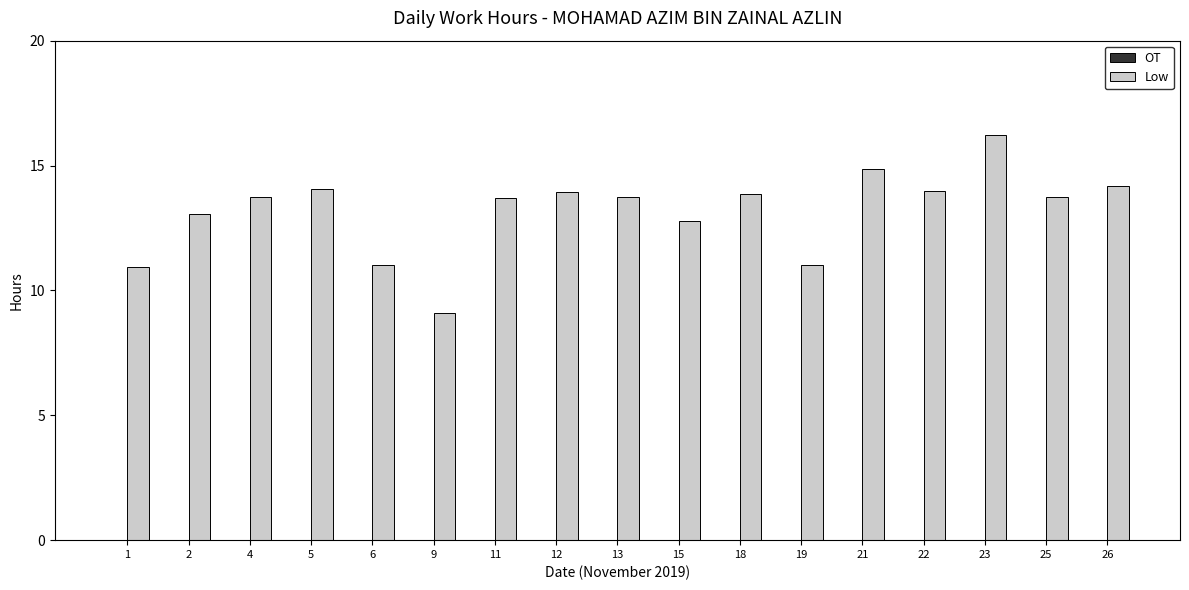

At which category does the chart reach its minimum across all series?

9